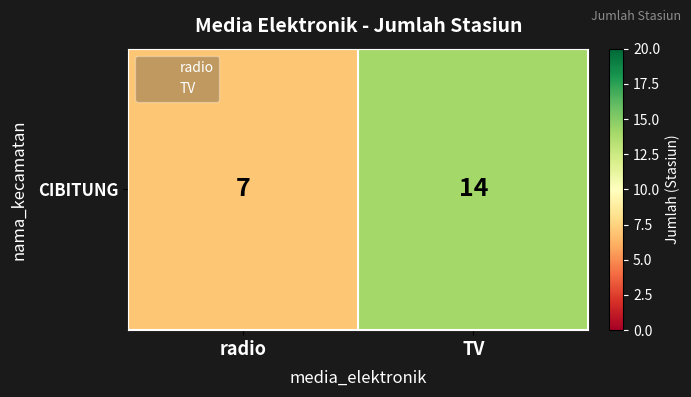

The value at radio is 12. True or false?

False